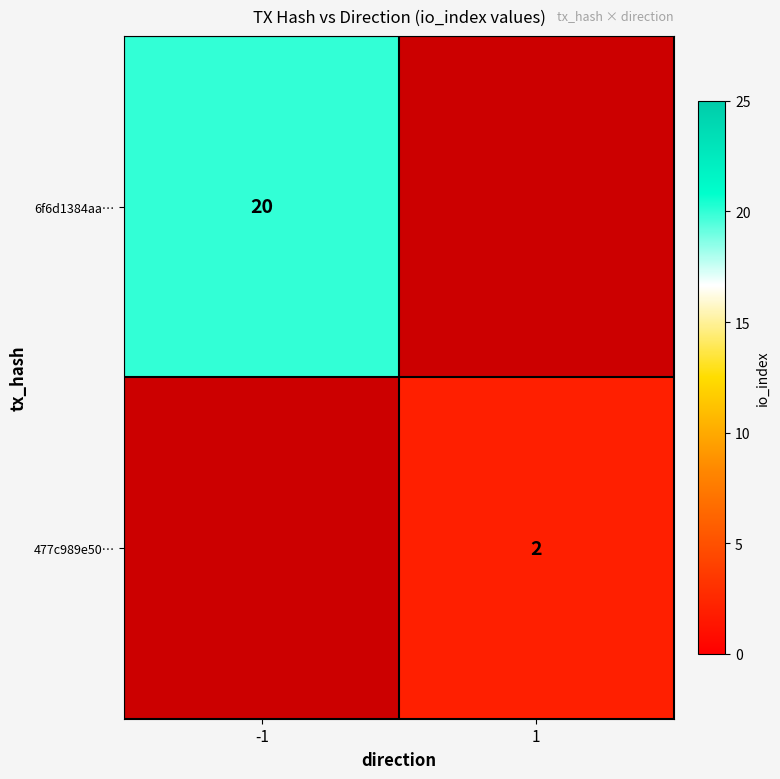

True or false: 477c989e50… has a value of 2 at 1.

True